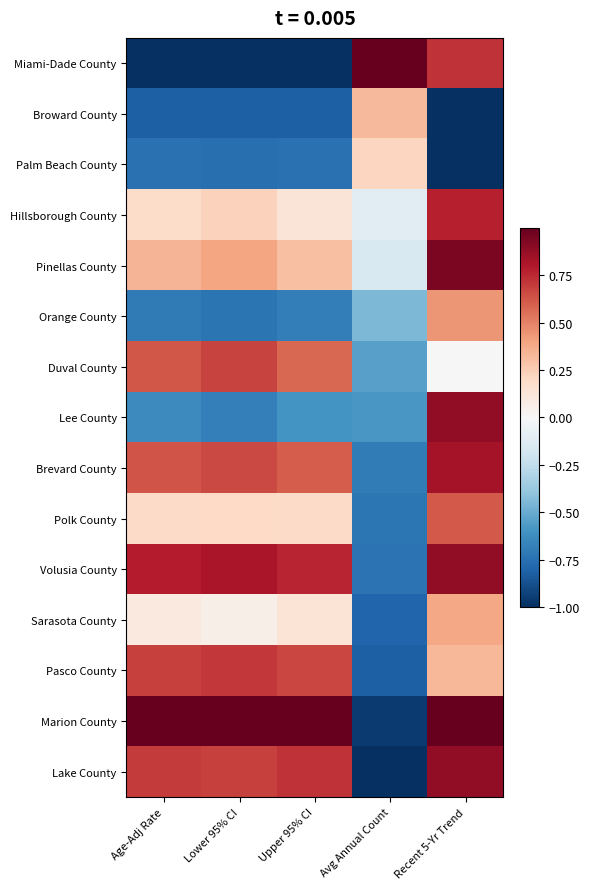

Reading right to left, list all the values displayed in this chart.

Miami-Dade County: Recent 5-Yr Trend=0.7	Avg Annual Count=1.0	Upper 95% CI=-1.0	Lower 95% CI=-1.0	Age-Adj Rate=-1.0
Broward County: Recent 5-Yr Trend=-1.0	Avg Annual Count=0.3	Upper 95% CI=-0.8	Lower 95% CI=-0.8	Age-Adj Rate=-0.8
Palm Beach County: Recent 5-Yr Trend=-1.0	Avg Annual Count=0.2	Upper 95% CI=-0.7	Lower 95% CI=-0.8	Age-Adj Rate=-0.7
Hillsborough County: Recent 5-Yr Trend=0.8	Avg Annual Count=-0.1	Upper 95% CI=0.1	Lower 95% CI=0.2	Age-Adj Rate=0.2
Pinellas County: Recent 5-Yr Trend=0.9	Avg Annual Count=-0.2	Upper 95% CI=0.3	Lower 95% CI=0.4	Age-Adj Rate=0.3
Orange County: Recent 5-Yr Trend=0.4	Avg Annual Count=-0.4	Upper 95% CI=-0.7	Lower 95% CI=-0.7	Age-Adj Rate=-0.7
Duval County: Recent 5-Yr Trend=0.0	Avg Annual Count=-0.5	Upper 95% CI=0.6	Lower 95% CI=0.7	Age-Adj Rate=0.6
Lee County: Recent 5-Yr Trend=0.9	Avg Annual Count=-0.6	Upper 95% CI=-0.6	Lower 95% CI=-0.7	Age-Adj Rate=-0.6
Brevard County: Recent 5-Yr Trend=0.8	Avg Annual Count=-0.7	Upper 95% CI=0.6	Lower 95% CI=0.7	Age-Adj Rate=0.6
Polk County: Recent 5-Yr Trend=0.6	Avg Annual Count=-0.7	Upper 95% CI=0.2	Lower 95% CI=0.2	Age-Adj Rate=0.2
Volusia County: Recent 5-Yr Trend=0.9	Avg Annual Count=-0.7	Upper 95% CI=0.8	Lower 95% CI=0.8	Age-Adj Rate=0.8
Sarasota County: Recent 5-Yr Trend=0.4	Avg Annual Count=-0.8	Upper 95% CI=0.1	Lower 95% CI=0.1	Age-Adj Rate=0.1
Pasco County: Recent 5-Yr Trend=0.3	Avg Annual Count=-0.8	Upper 95% CI=0.7	Lower 95% CI=0.7	Age-Adj Rate=0.7
Marion County: Recent 5-Yr Trend=1.0	Avg Annual Count=-1.0	Upper 95% CI=1.0	Lower 95% CI=1.0	Age-Adj Rate=1.0
Lake County: Recent 5-Yr Trend=0.9	Avg Annual Count=-1.0	Upper 95% CI=0.7	Lower 95% CI=0.7	Age-Adj Rate=0.7